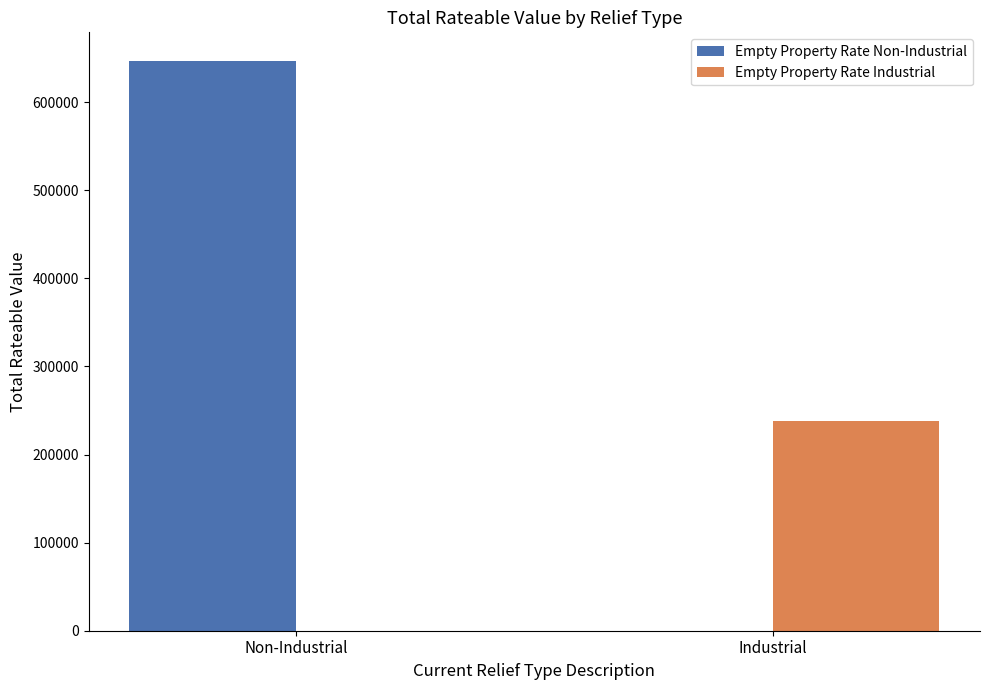

Which series has the largest range (max minus min)?

Empty Property Rate Non-Industrial